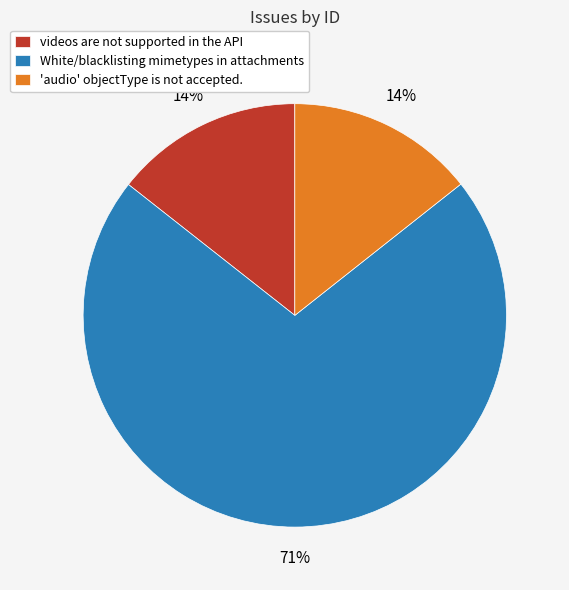

Does videos are not supported in the API represent more than half of the total?

No